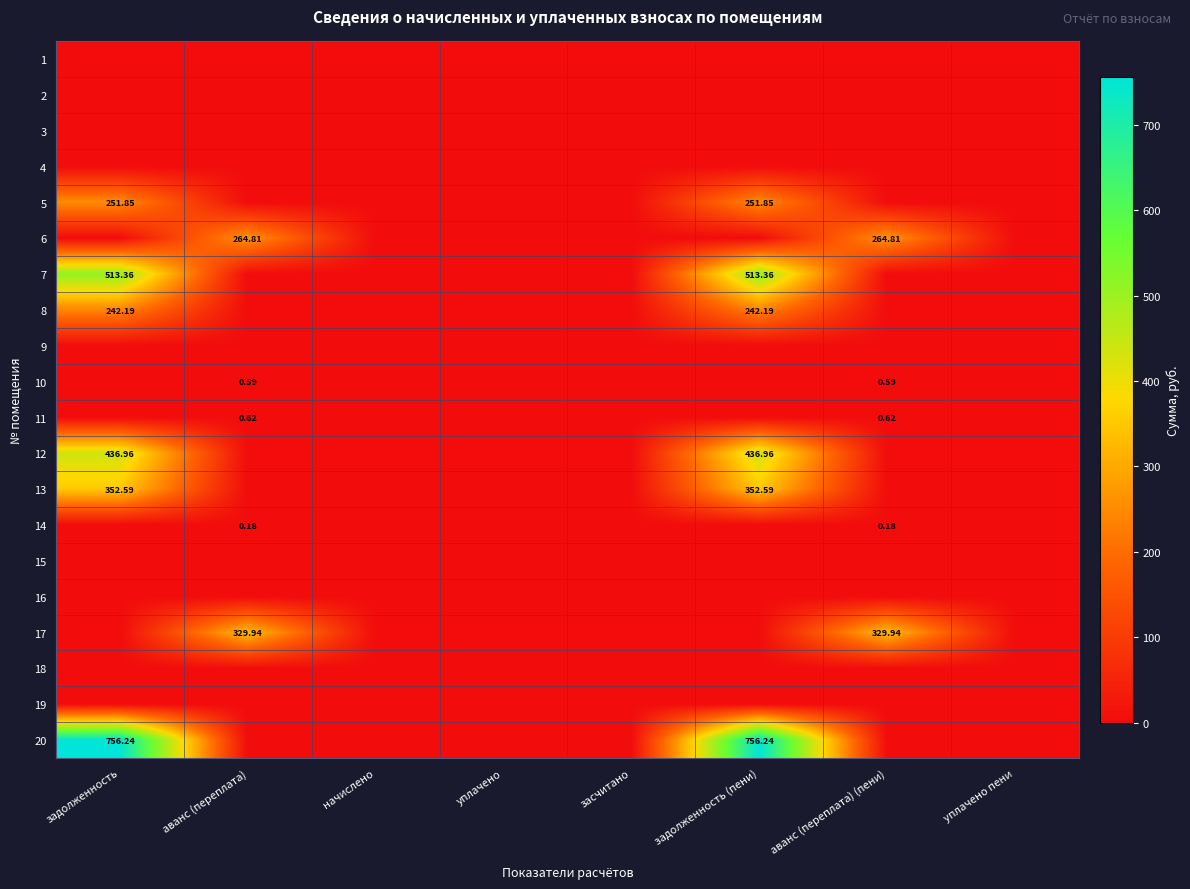

What is the average value of the 5 series?

63.0